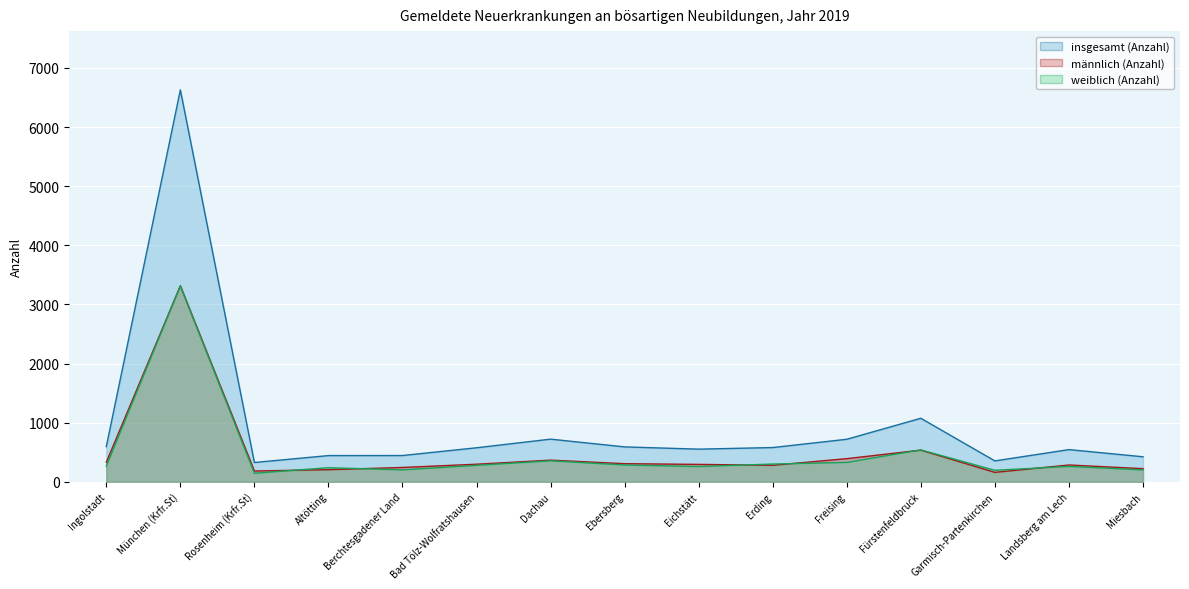

Reading left to right, what are all the values shown in this chart?

insgesamt (Anzahl) (line): Ingolstadt=595	München (Krfr.St)=6629	Rosenheim (Krfr.St)=326	Altötting=443	Berchtesgadener Land=444	Bad Tölz-Wolfratshausen=575	Dachau=721	Ebersberg=590	Eichstätt=552	Erding=579	Freising=719	Fürstenfeldbruck=1074	Garmisch-Partenkirchen=353	Landsberg am Lech=544	Miesbach=423
männlich (Anzahl) (line): Ingolstadt=331	München (Krfr.St)=3315	Rosenheim (Krfr.St)=182	Altötting=205	Berchtesgadener Land=242	Bad Tölz-Wolfratshausen=297	Dachau=366	Ebersberg=306	Eichstätt=294	Erding=279	Freising=391	Fürstenfeldbruck=535	Garmisch-Partenkirchen=159	Landsberg am Lech=284	Miesbach=222
weiblich (Anzahl) (line): Ingolstadt=264	München (Krfr.St)=3314	Rosenheim (Krfr.St)=144	Altötting=238	Berchtesgadener Land=202	Bad Tölz-Wolfratshausen=278	Dachau=355	Ebersberg=284	Eichstätt=258	Erding=300	Freising=328	Fürstenfeldbruck=539	Garmisch-Partenkirchen=194	Landsberg am Lech=260	Miesbach=201